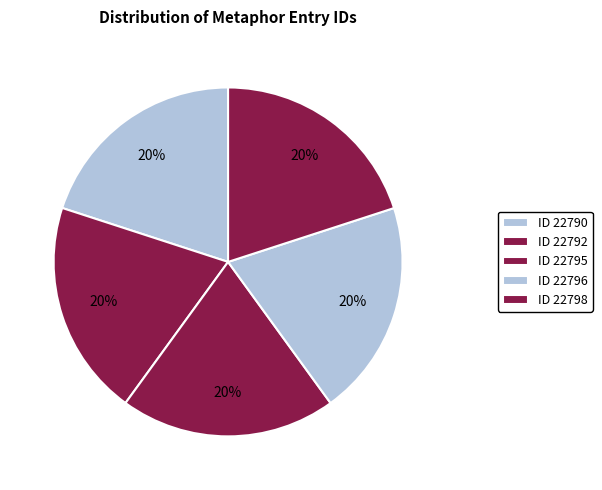

Count the number of slices in the pie.

5